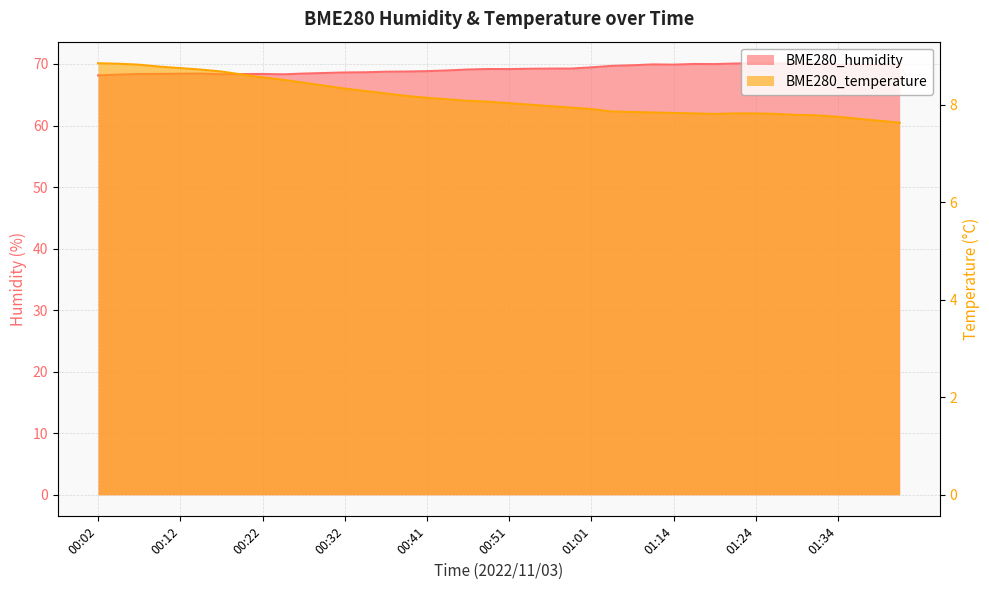

At which category is the sum across all series the highest?

01:24